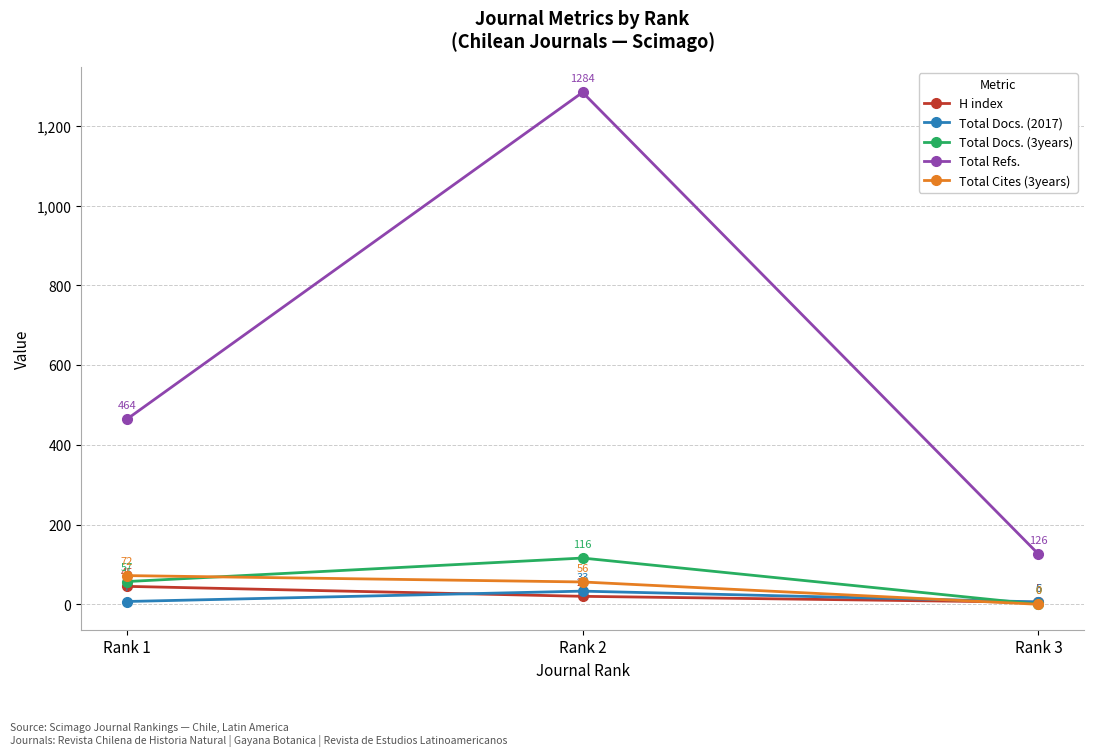

At which category is the sum across all series the highest?

Rank 2